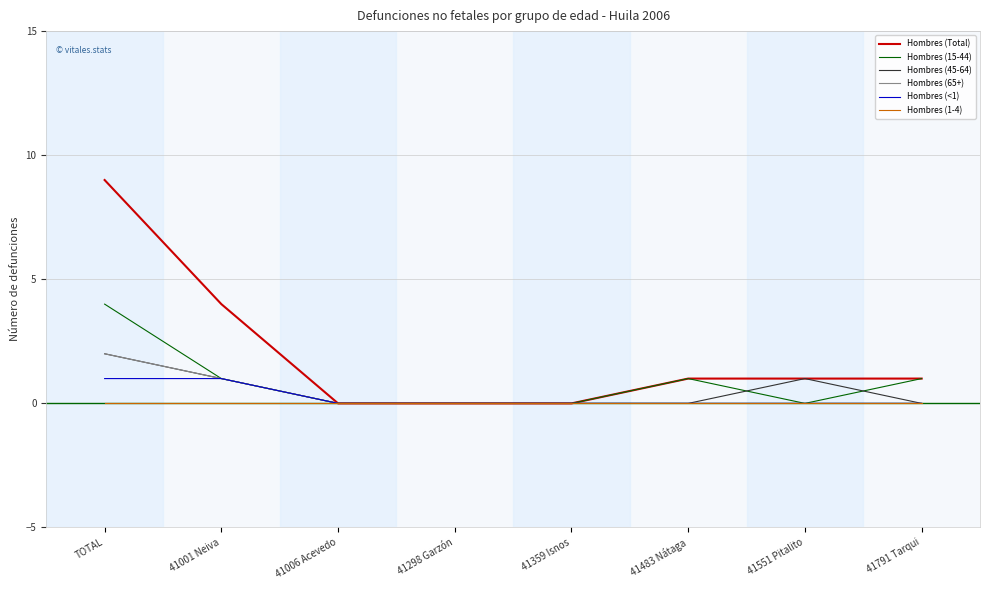

Count the number of categories in the chart.

8